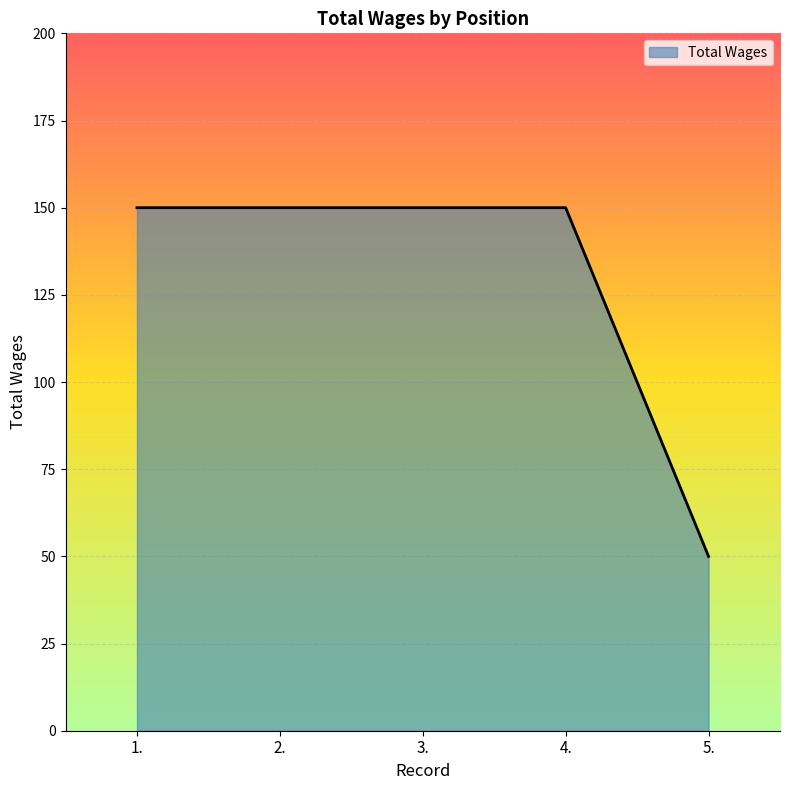

Which has a higher value, 4. or 5.?

4.